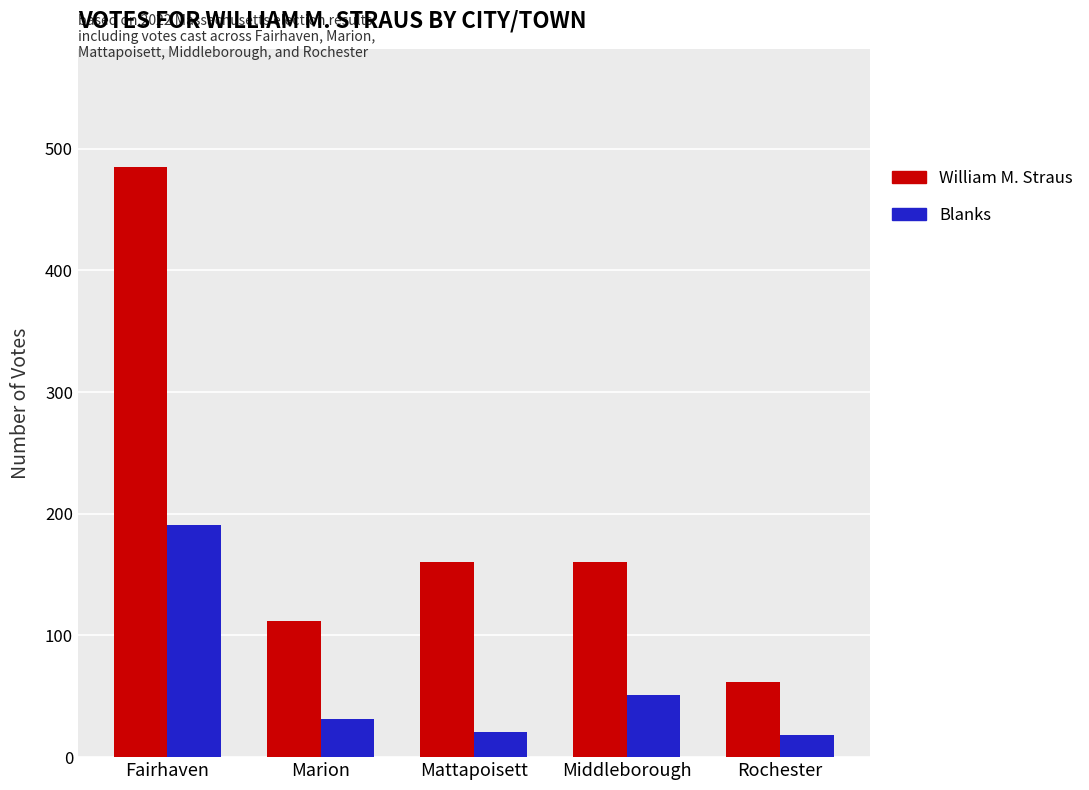

What is the label of the 1st bar from the left?

Fairhaven